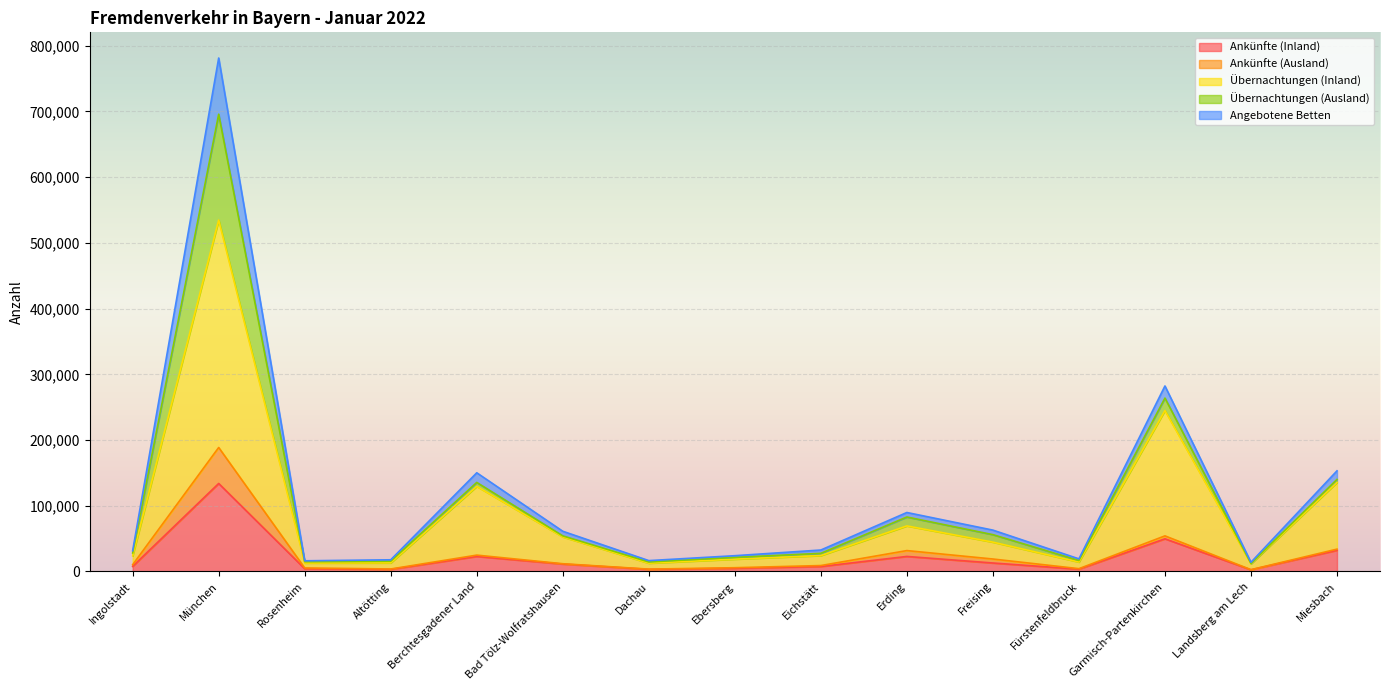

The Angebotene Betten series shows 25065 at Freising. True or false?

False